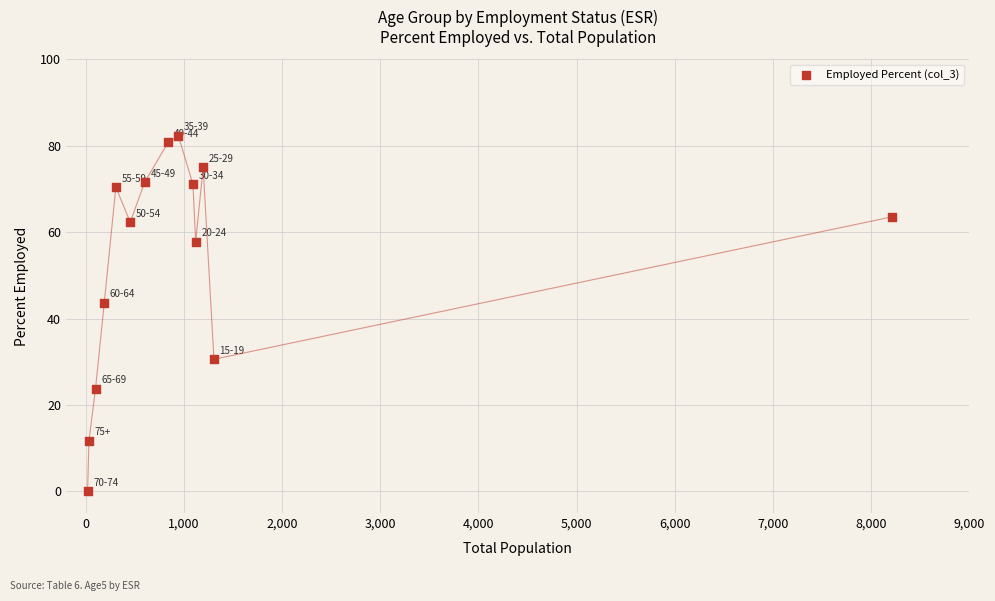

What is the range of Y values (max minus min)?

82.3